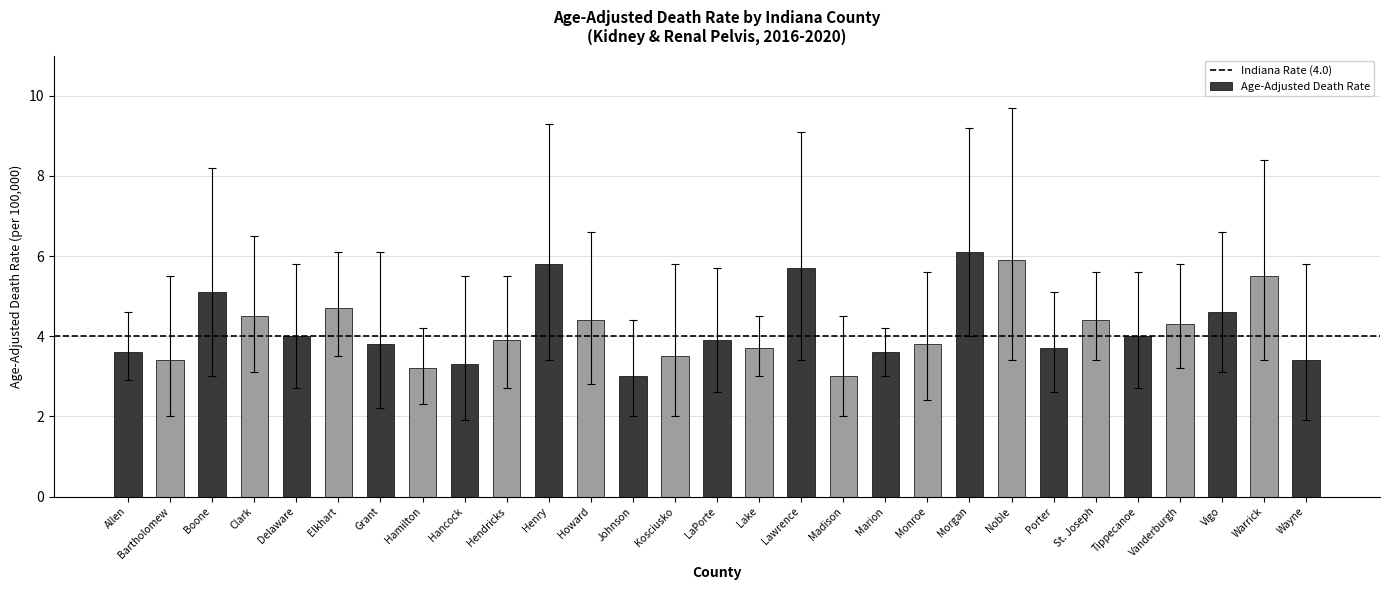

Does the chart contain any negative values?

No